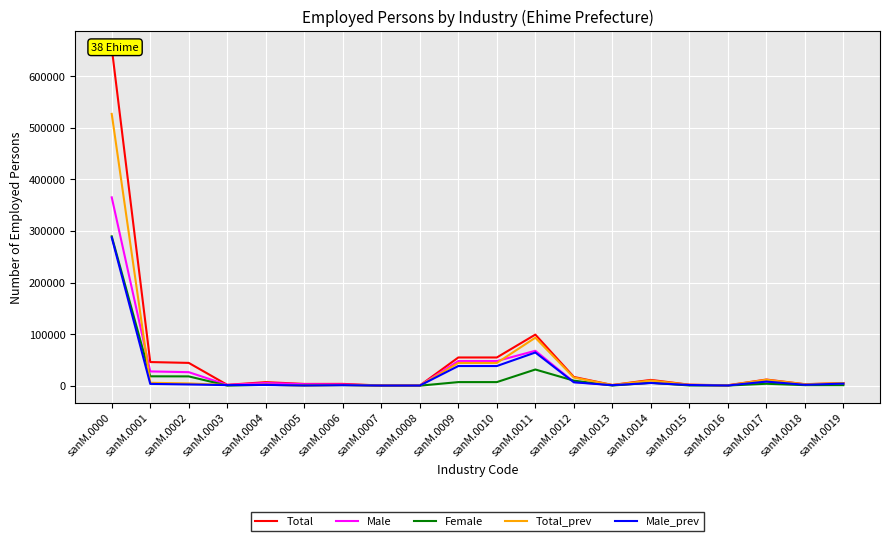

How many intersections are there between Female and Total_prev?

4